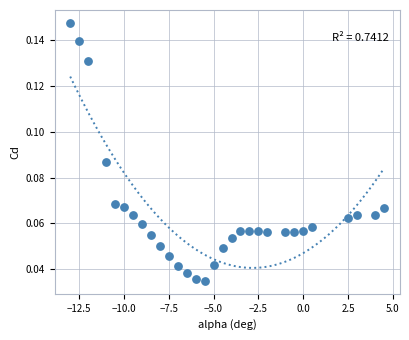

How many data points are displayed?

30